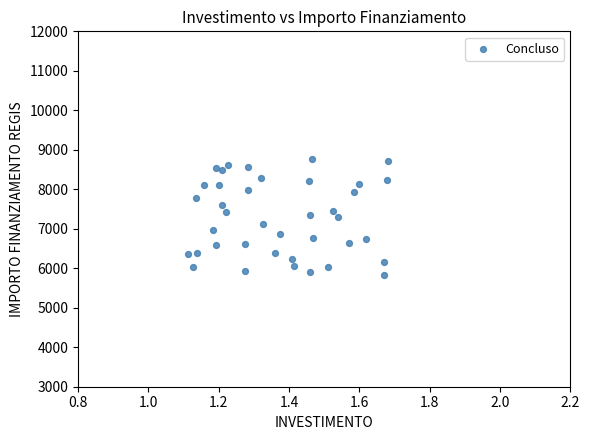

What is the range of X values (max minus min)?

0.6